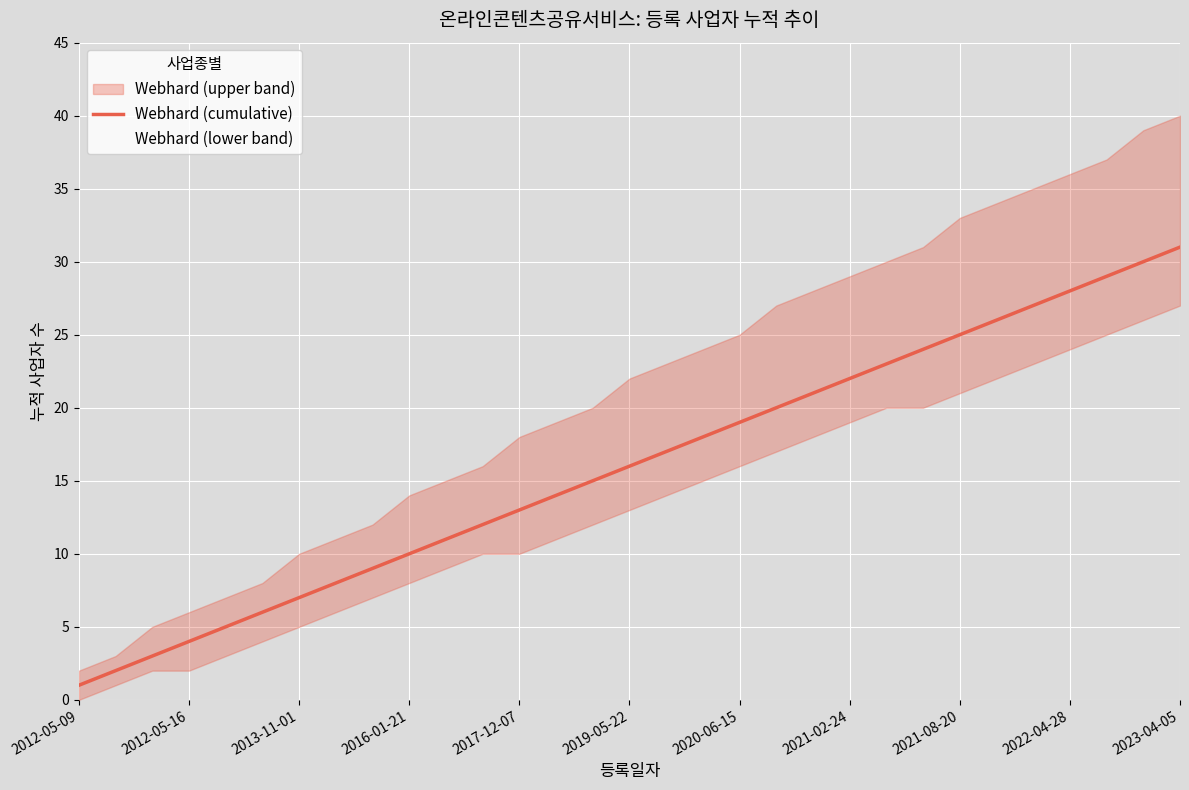

At which label does Webhard (cumulative) reach its peak?

2023-04-05